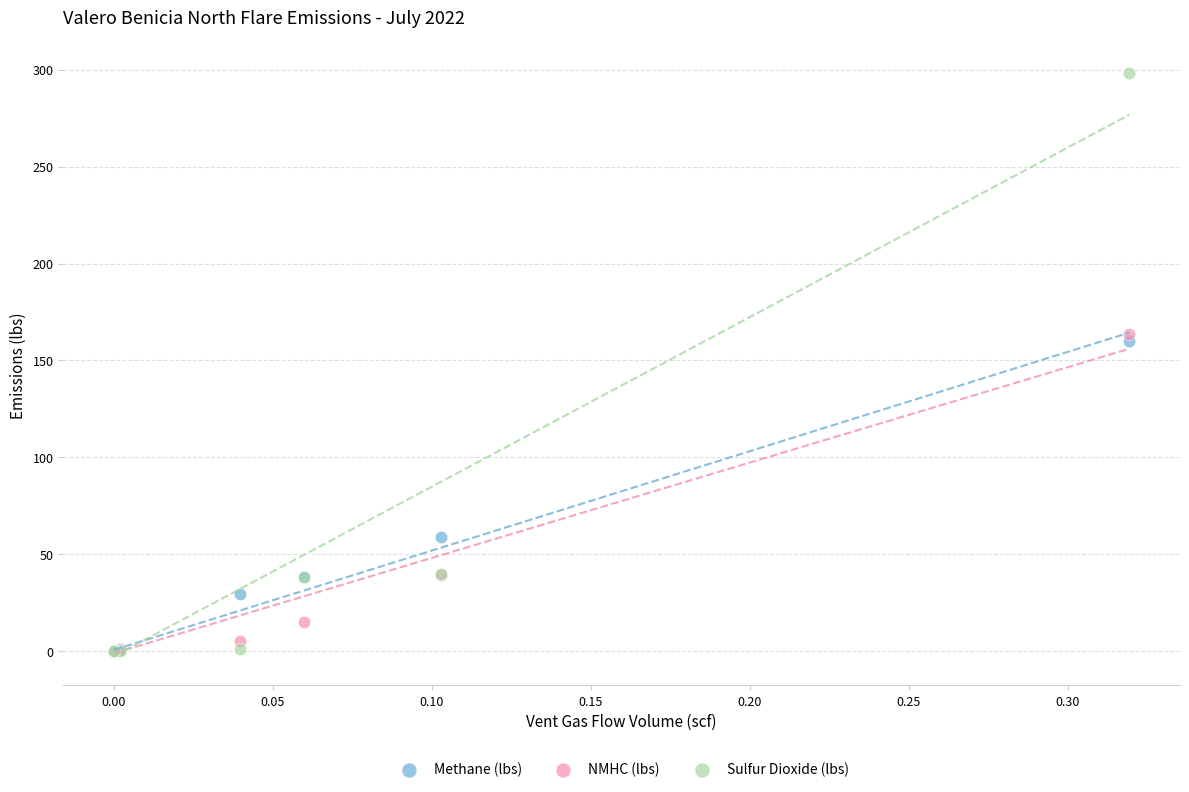

What are all the series names shown in the legend?

Methane (lbs), NMHC (lbs), Sulfur Dioxide (lbs)